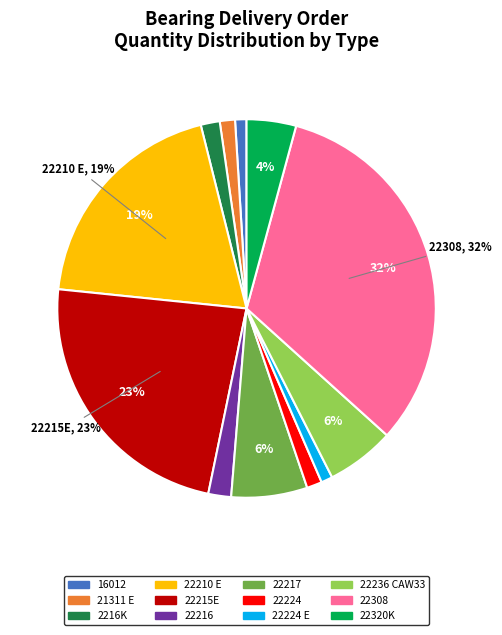

To the nearest percent, what is the average slice percentage?

8%